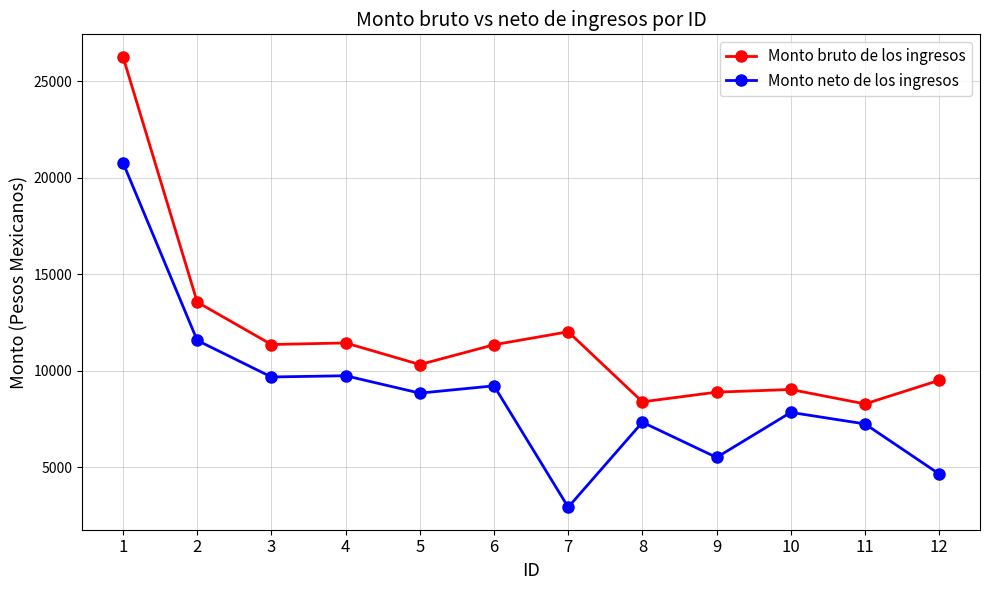

How many data points does each series have?

12